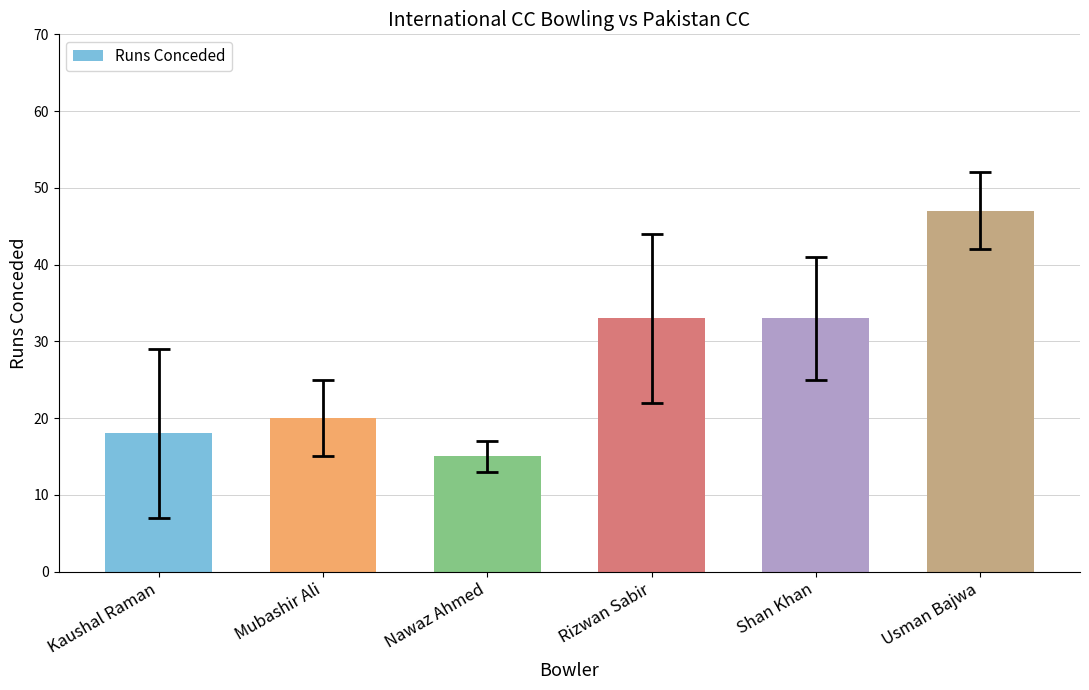

What is the change in value from Kaushal Raman to Usman Bajwa?

+29